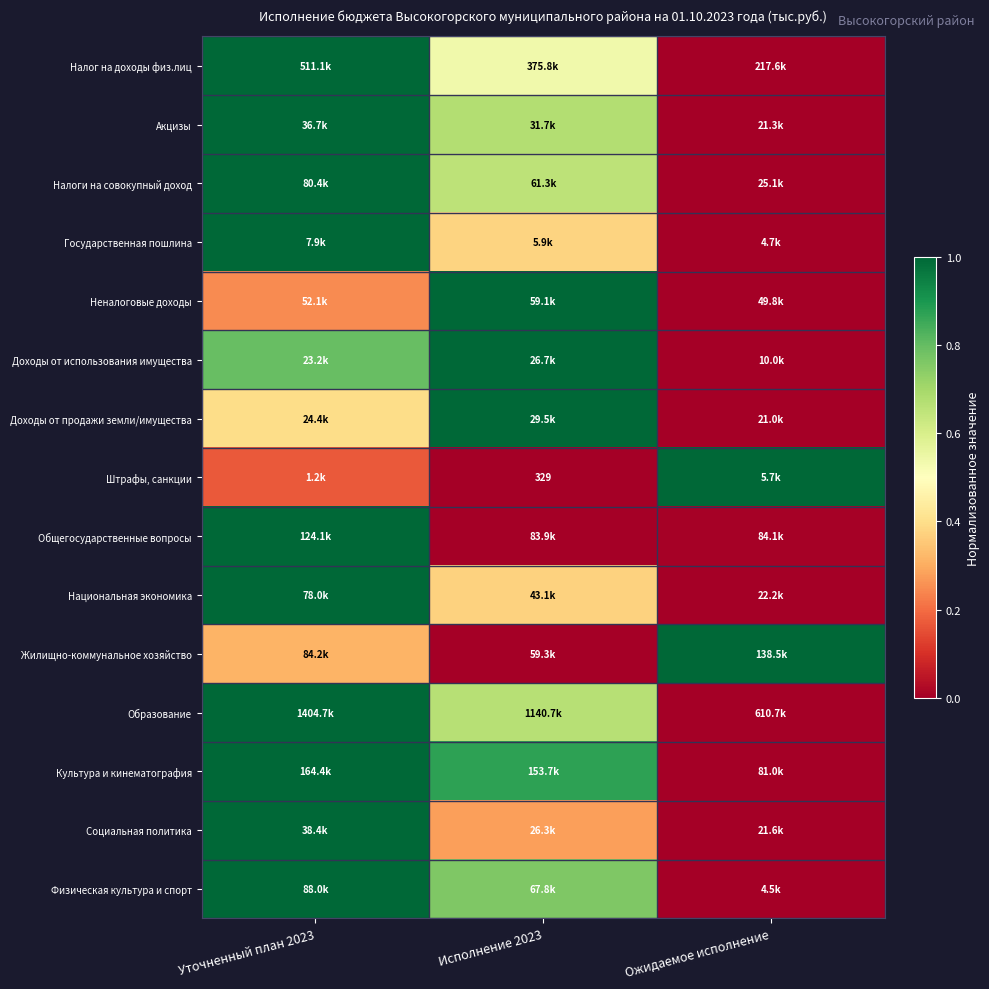

How many series are shown in this chart?

15